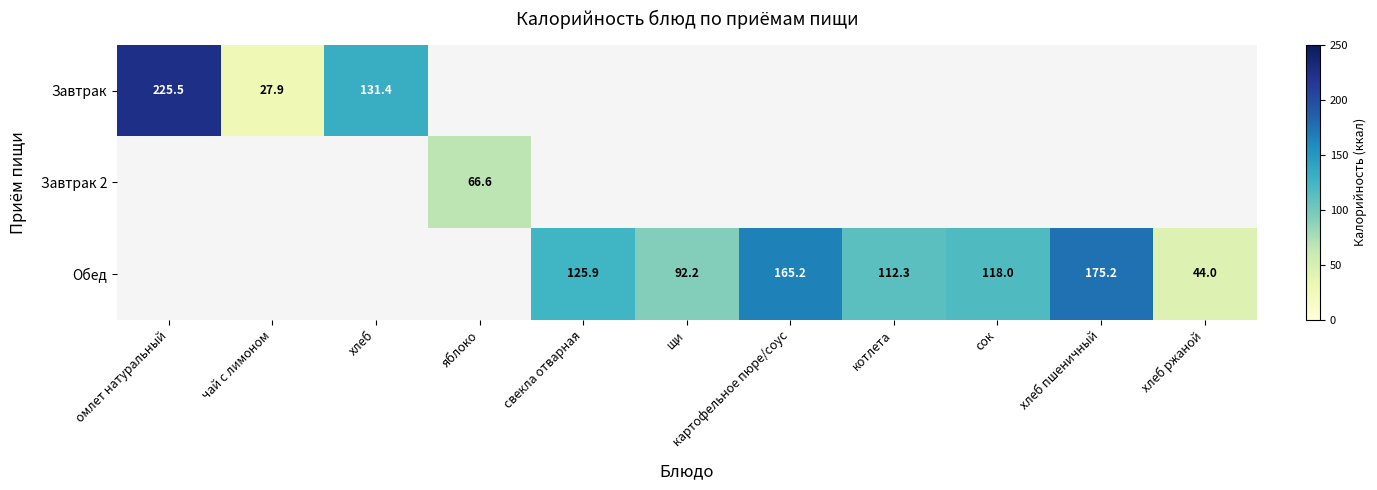

Is it true that Обед equals 118.0 at сок?

True